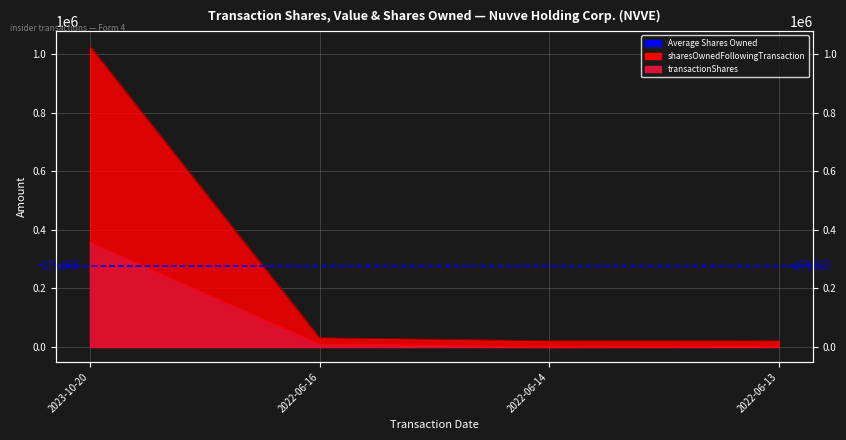

Reading left to right, extract all data points from this chart.

transactionShares: 357000	10250	125	2750
sharesOwnedFollowingTransaction: 1025958	31373	21123	20998